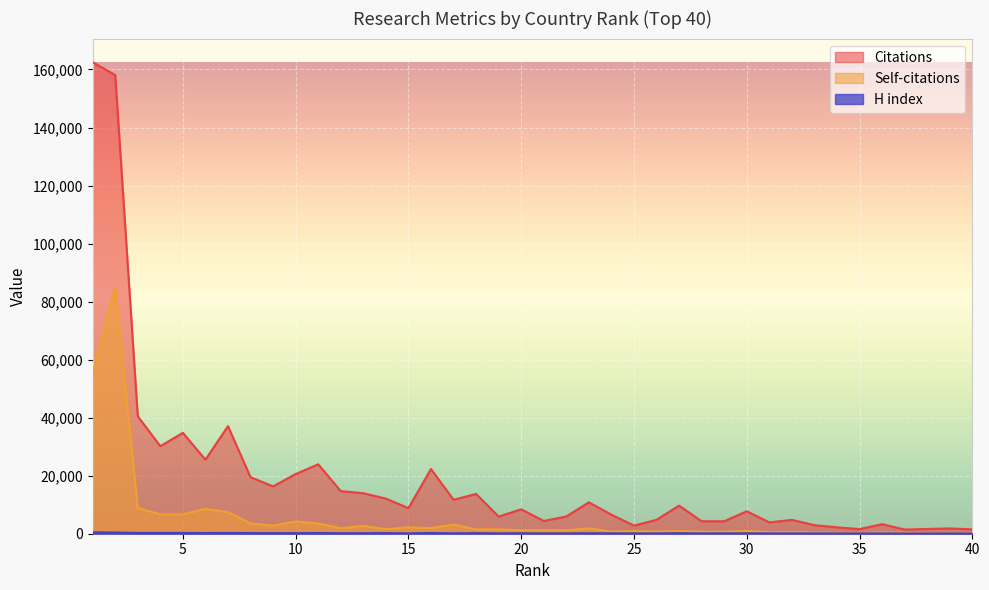

True or false: Citations and Self-citations intersect in this chart.

False